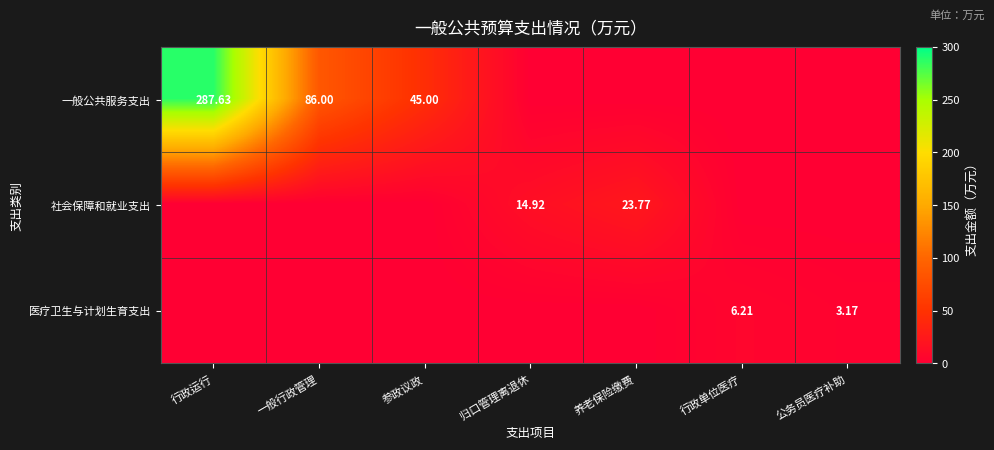

Is the value of 一般公共服务支出 at 一般行政管理 greater than the value of 医疗卫生与计划生育支出 at 一般行政管理?

Yes